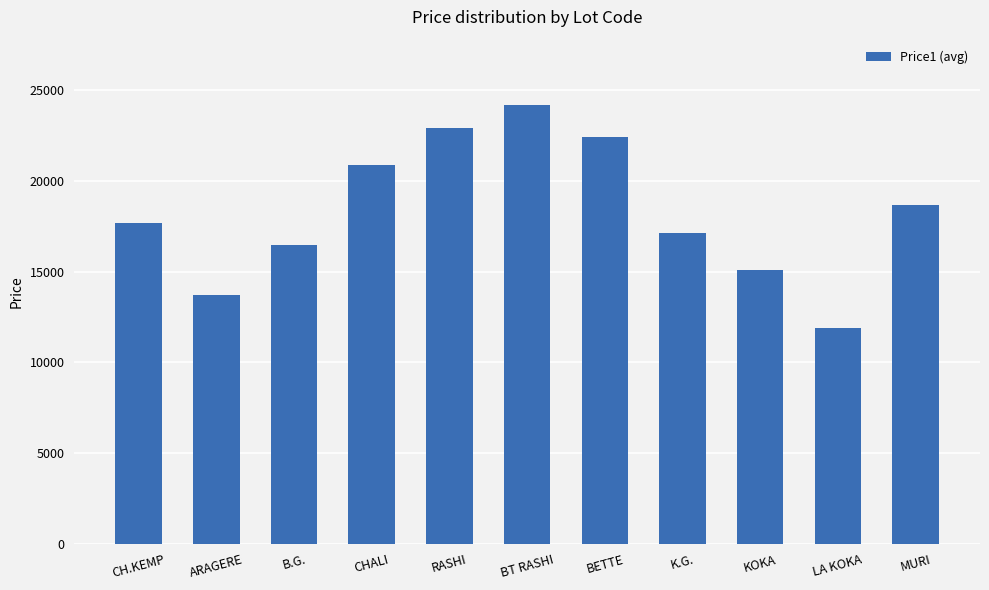

Count the number of categories in the chart.

11